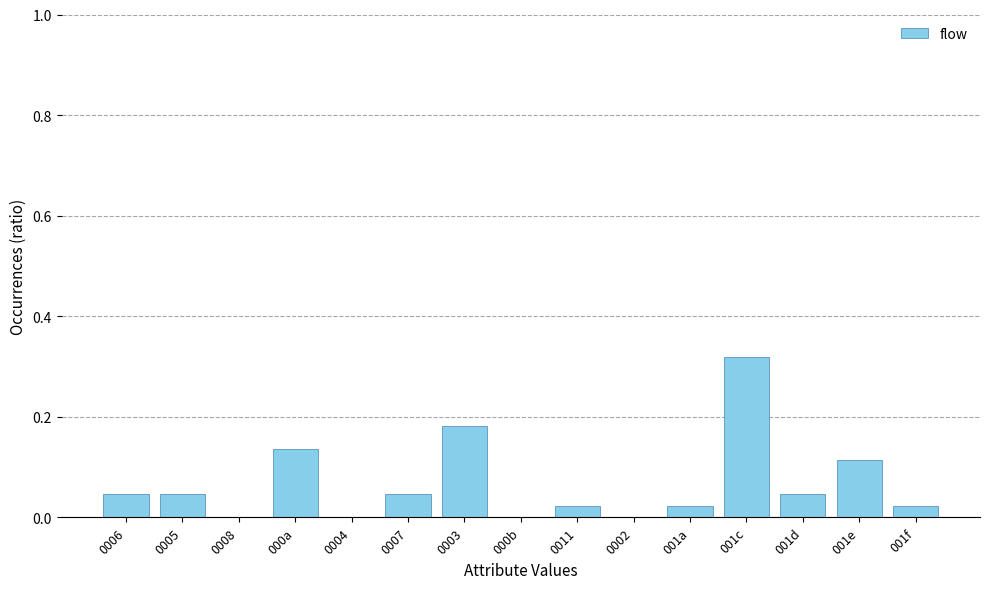

What is the sum of all values?

1.0